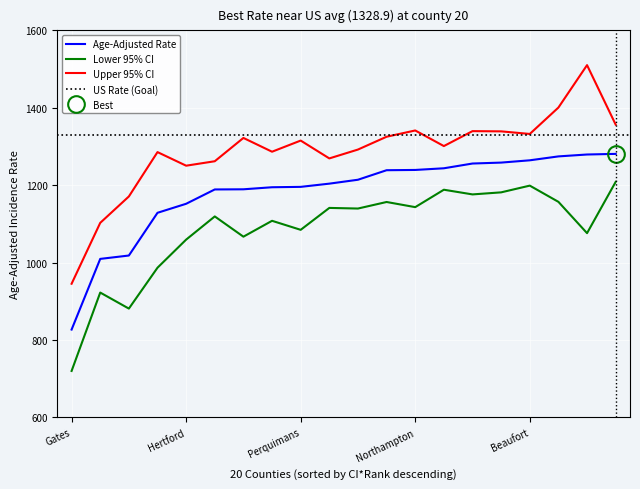

Reading right to left, extract all data points from this chart.

Age-Adjusted Rate: 1280.9	1279.3	1274.4	1264.3	1258.4	1256.0	1243.7	1239.4	1238.7	1214.1	1204.0	1195.7	1194.7	1189.4	1189.0	1152.0	1128.7	1018.3	1009.6	827.0
Lower 95% CI: 1208.6	1076.1	1157.0	1198.9	1181.5	1176.2	1188.3	1143.3	1156.6	1139.7	1141.3	1084.7	1108.0	1067.0	1119.3	1059.4	986.8	881.2	922.6	720.1
Upper 95% CI: 1356.5	1510.2	1400.6	1332.4	1339.1	1339.7	1301.1	1341.4	1325.2	1292.1	1269.2	1315.3	1286.5	1322.1	1261.9	1250.4	1285.5	1170.9	1102.7	945.4